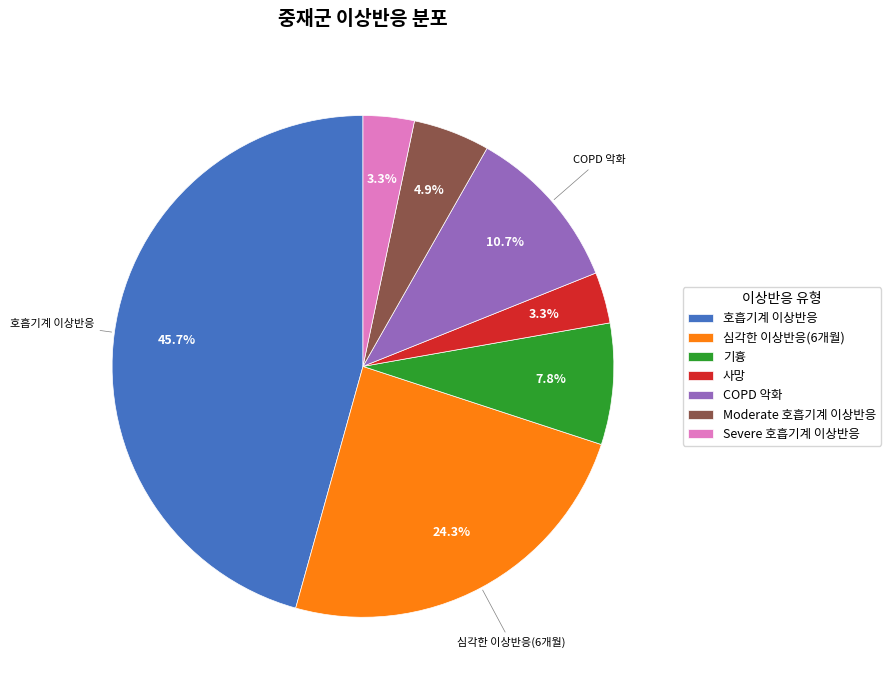

Is 사망 the majority of the pie?

No